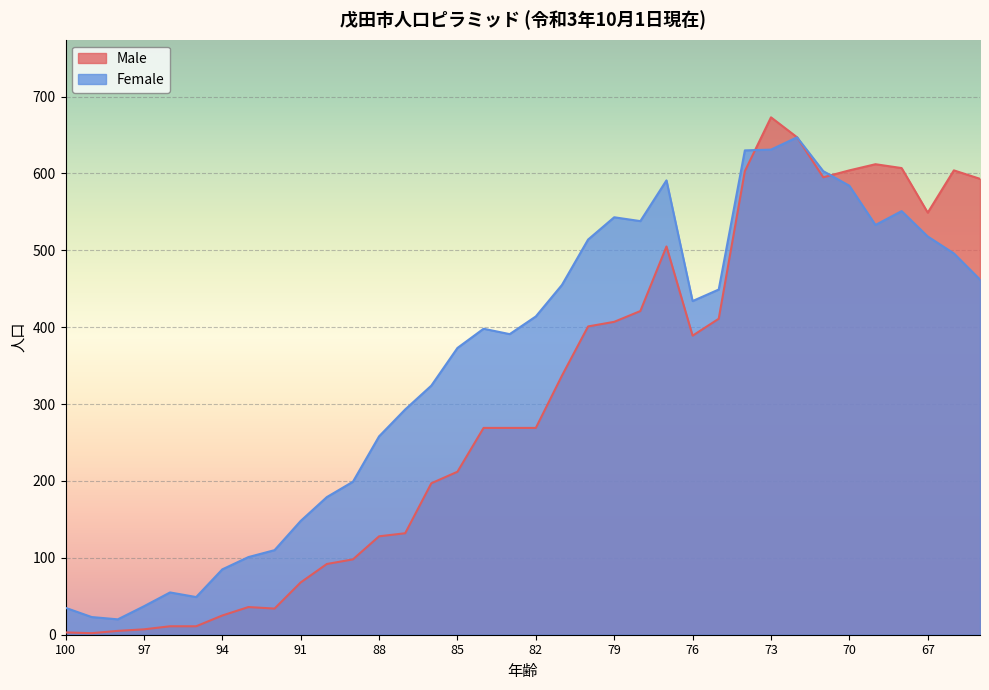

List the labels in order of Male value, largest first.

73, 72, 69, 68, 70, 66, 74, 71, 65, 67, 77, 78, 75, 79, 80, 76, 81, 84, 83, 82, 85, 86, 87, 88, 89, 90, 91, 93, 92, 94, 96, 95, 97, 98, 100, 99